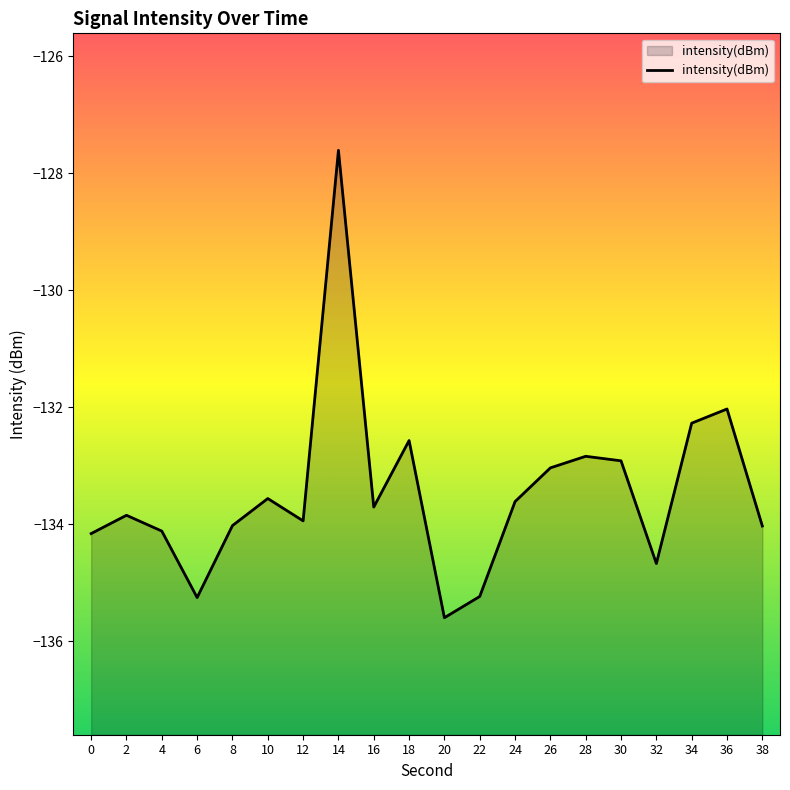

At which category does the data reach its first local peak?

2